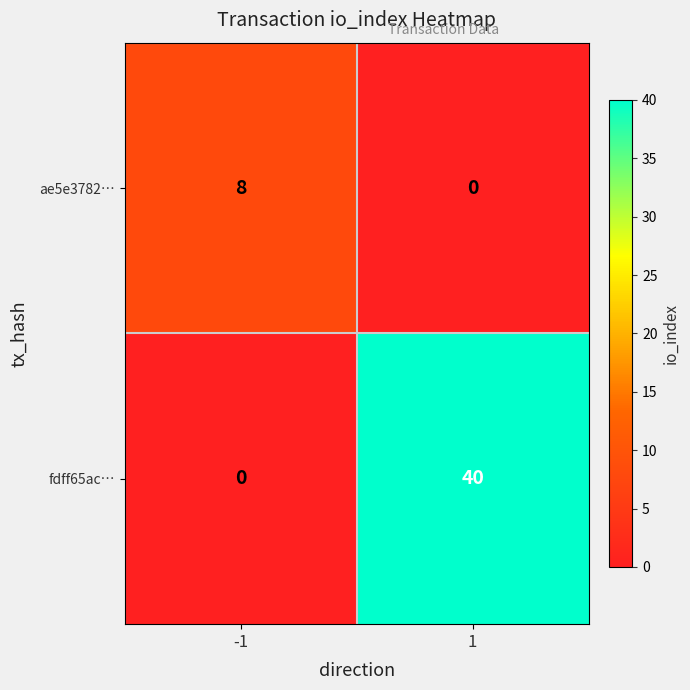

Is the value of ae5e3782… at 1 greater than the value of fdff65ac… at 1?

No